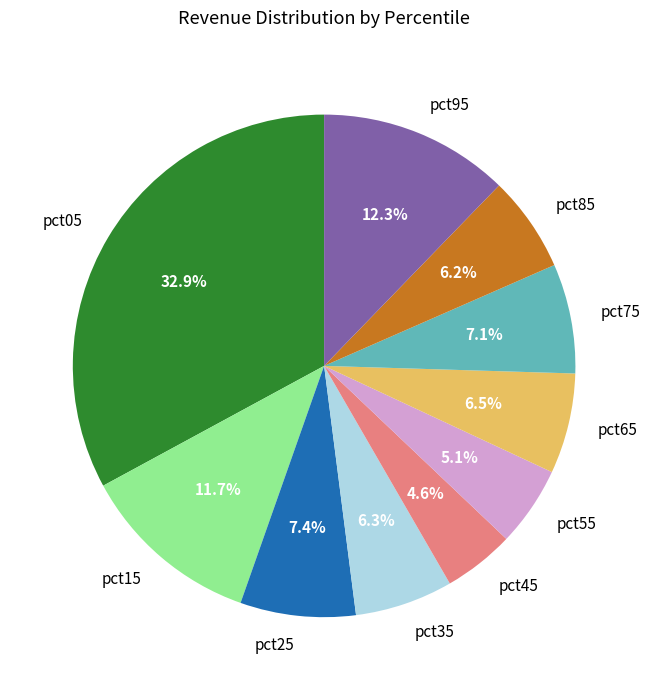

The pct05 slice represents 40% of the pie. True or false?

False